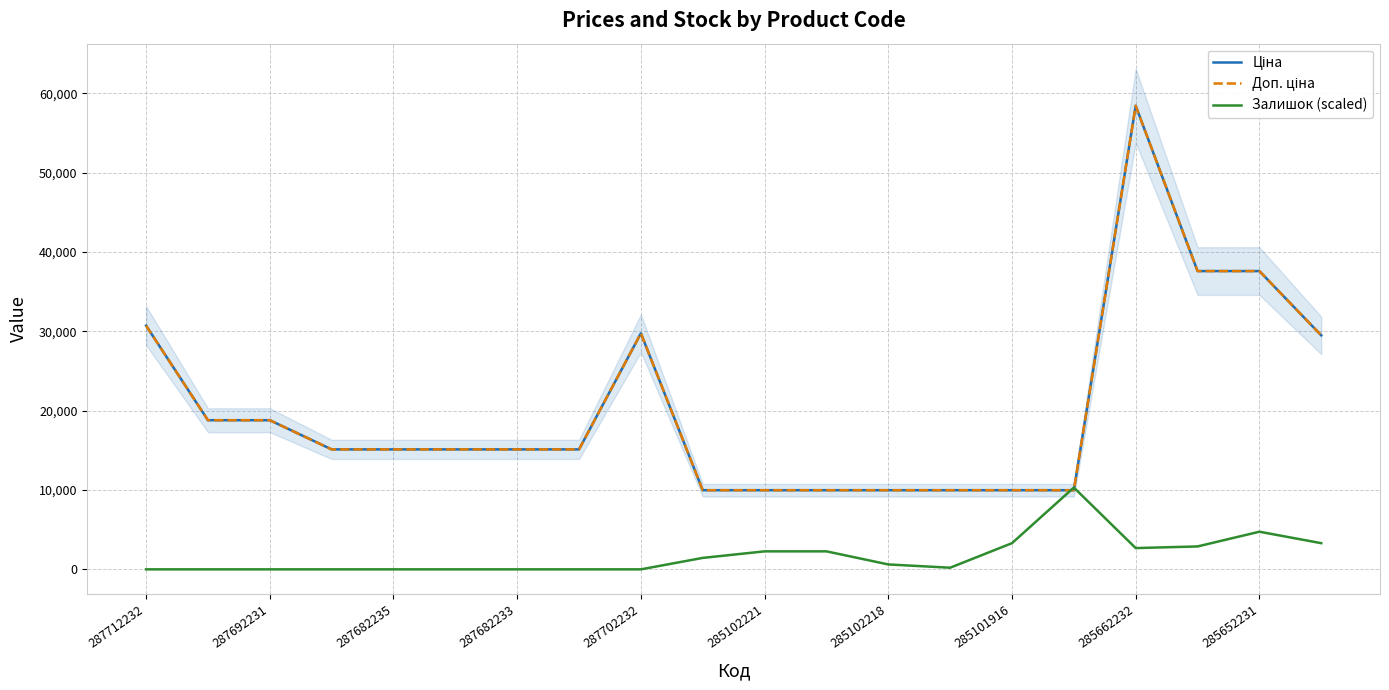

Where do Залишок (scaled) and Ціна first cross each other?

14 and 15